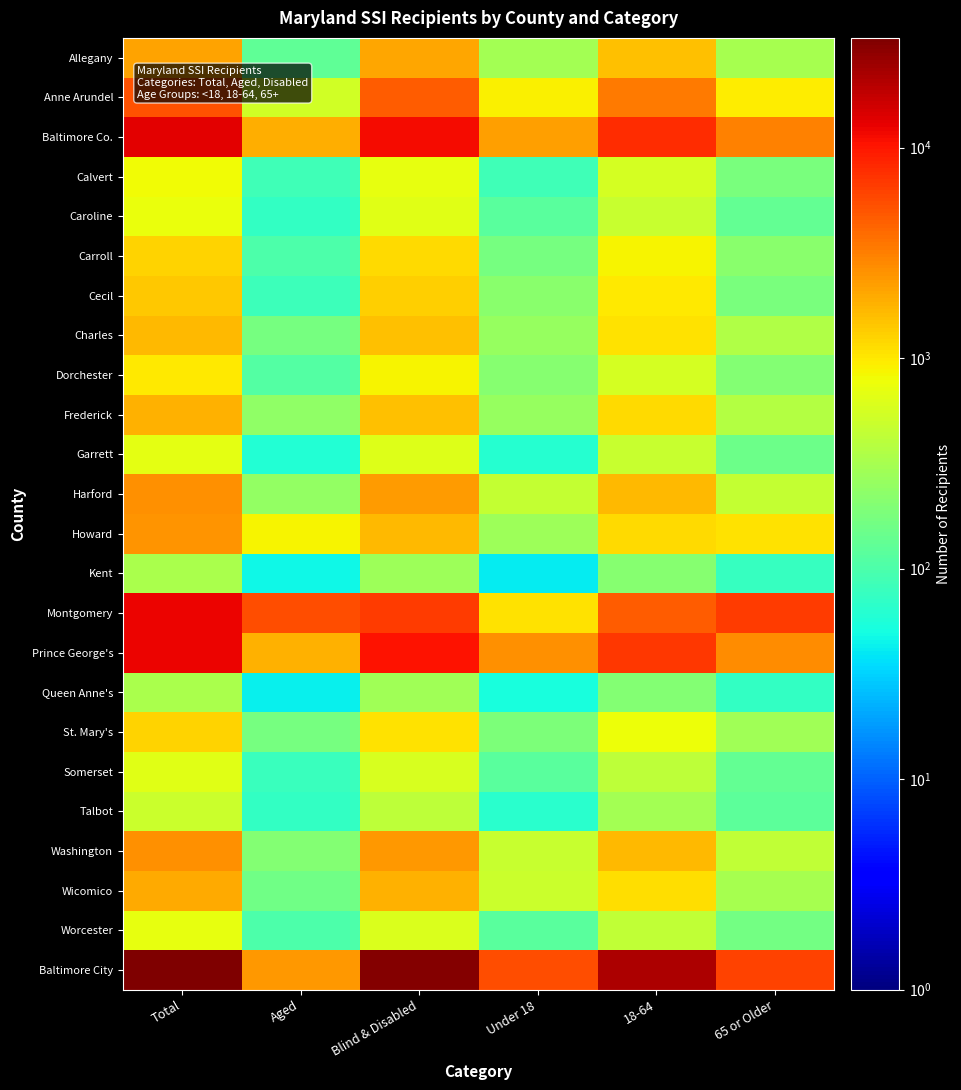

List the series in order of their peak value, lowest first.

Kent, Queen Anne's, Talbot, Somerset, Garrett, Worcester, Caroline, Calvert, Dorchester, Carroll, St. Mary's, Cecil, Charles, Frederick, Wicomico, Allegany, Howard, Harford, Washington, Anne Arundel, Prince George's, Montgomery, Baltimore Co., Baltimore City